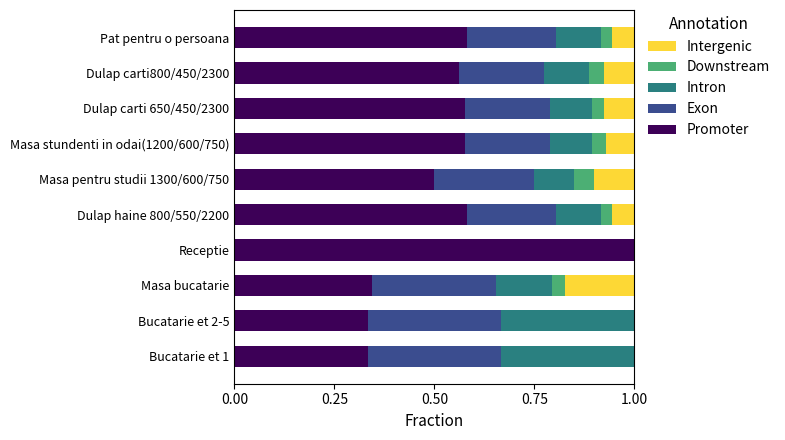

What is the maximum value for Promoter?

1.0